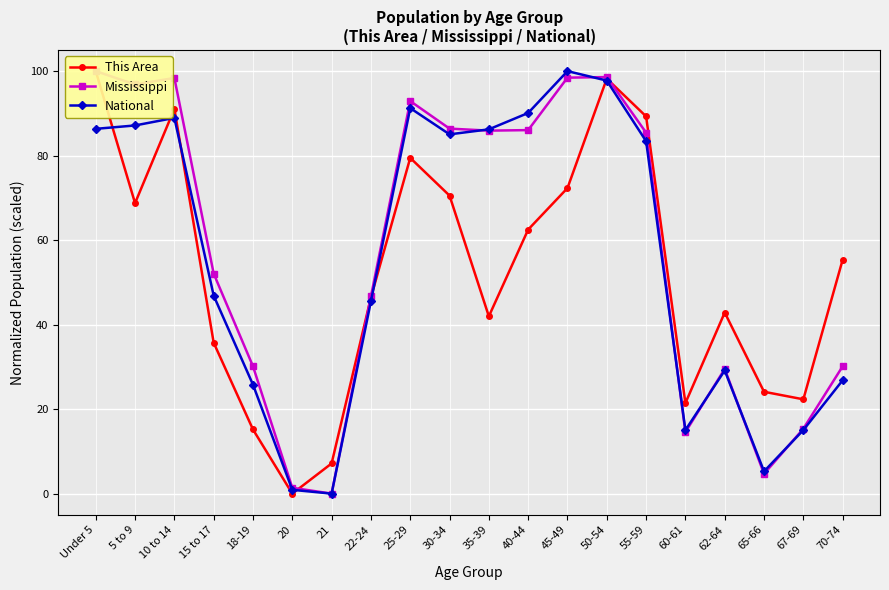

Rank the series by their maximum value, from lowest to highest.

This Area, Mississippi, National